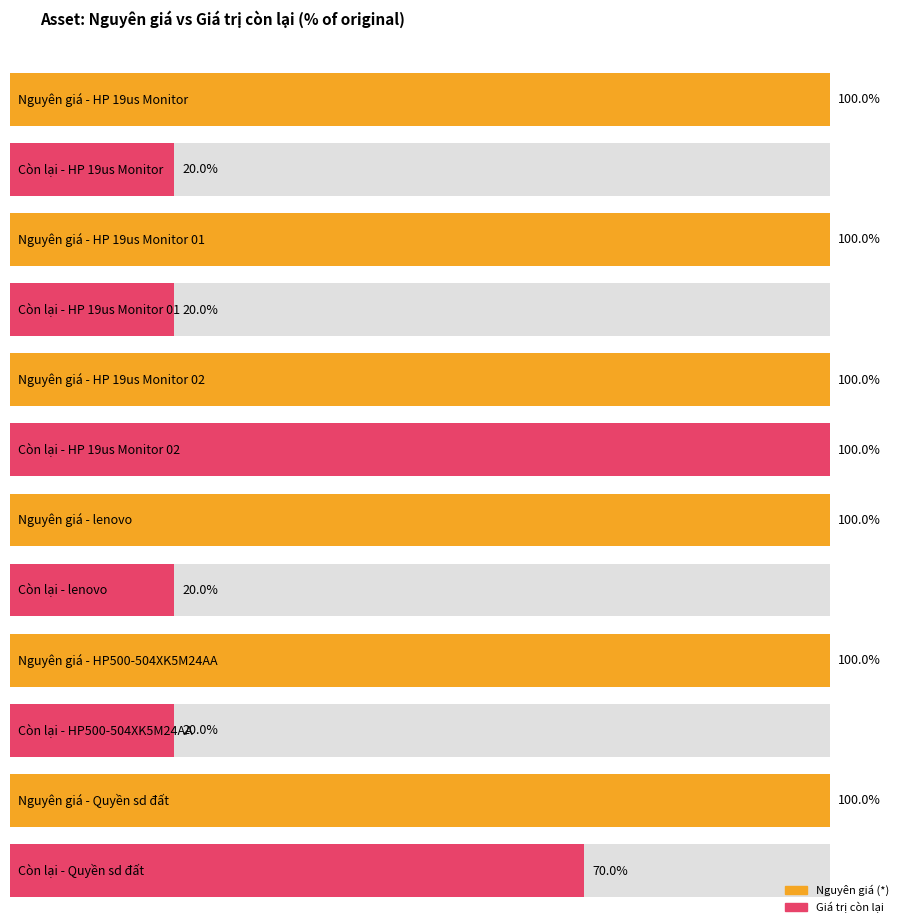

The value of Nguyên giá (*) at HP500-504XK5M24AA is 7786755. True or false?

False